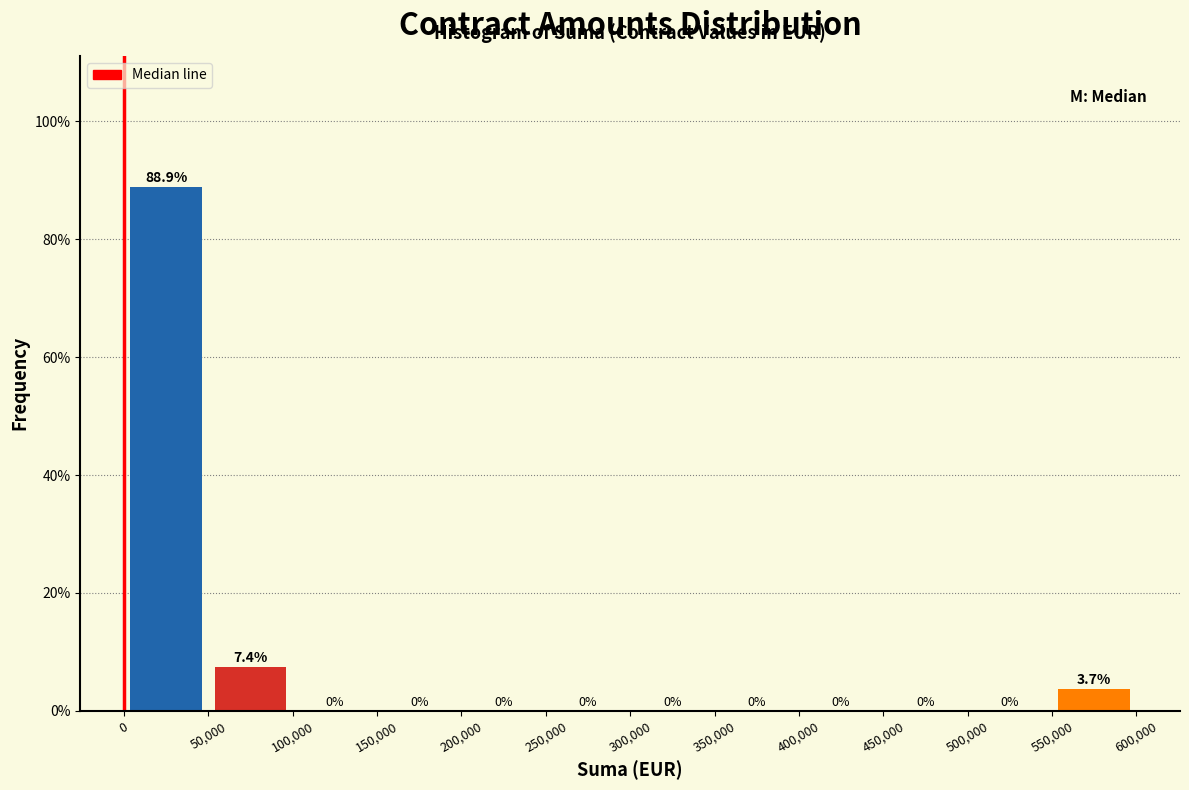

Over which range of the x-axis is the bar tallest?

0 to 50,000